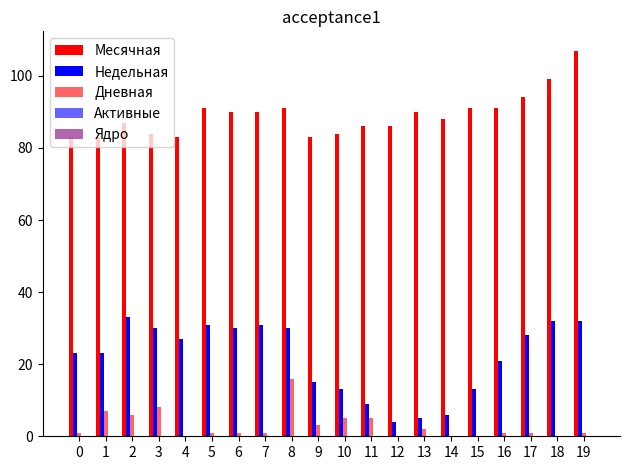

What is the value of the Месячная bar at the 11th from the left?

84